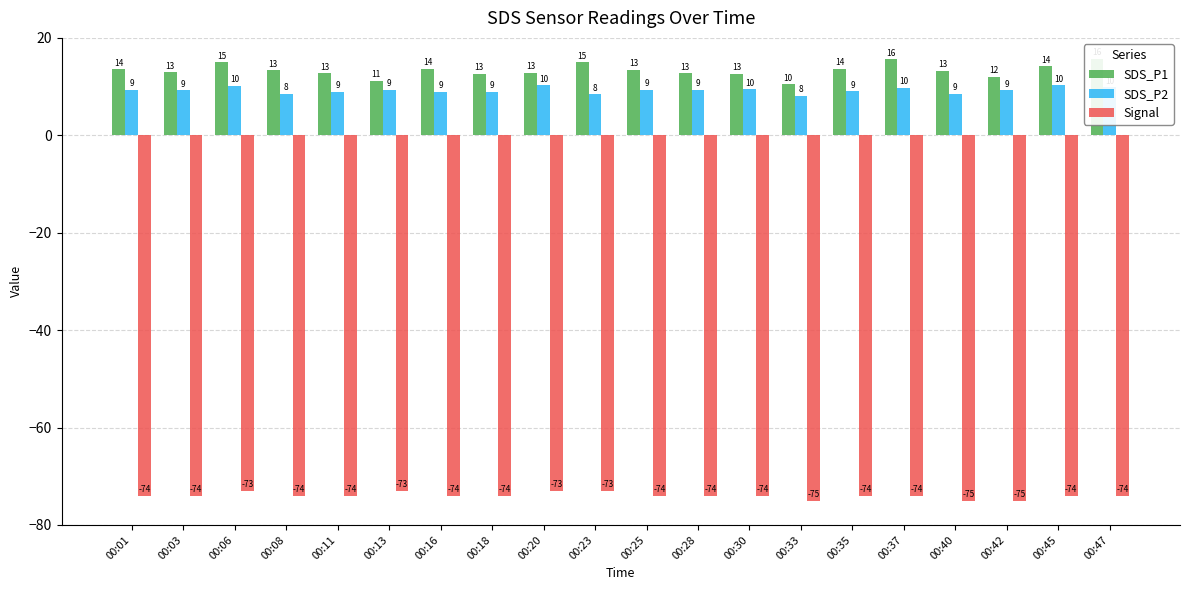

What is the highest value of the SDS_P2 series?

10.3